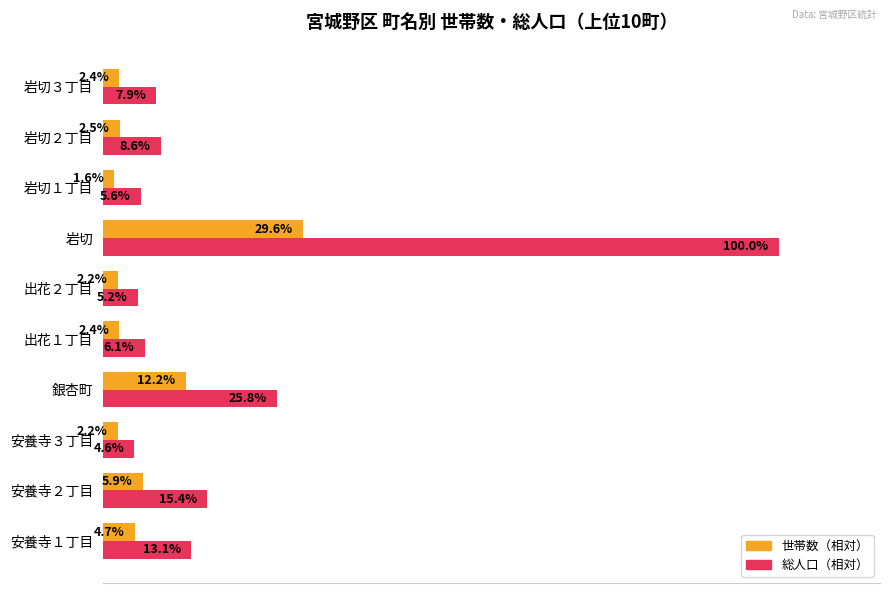

At which label does 世帯数（相対） reach its peak?

岩切